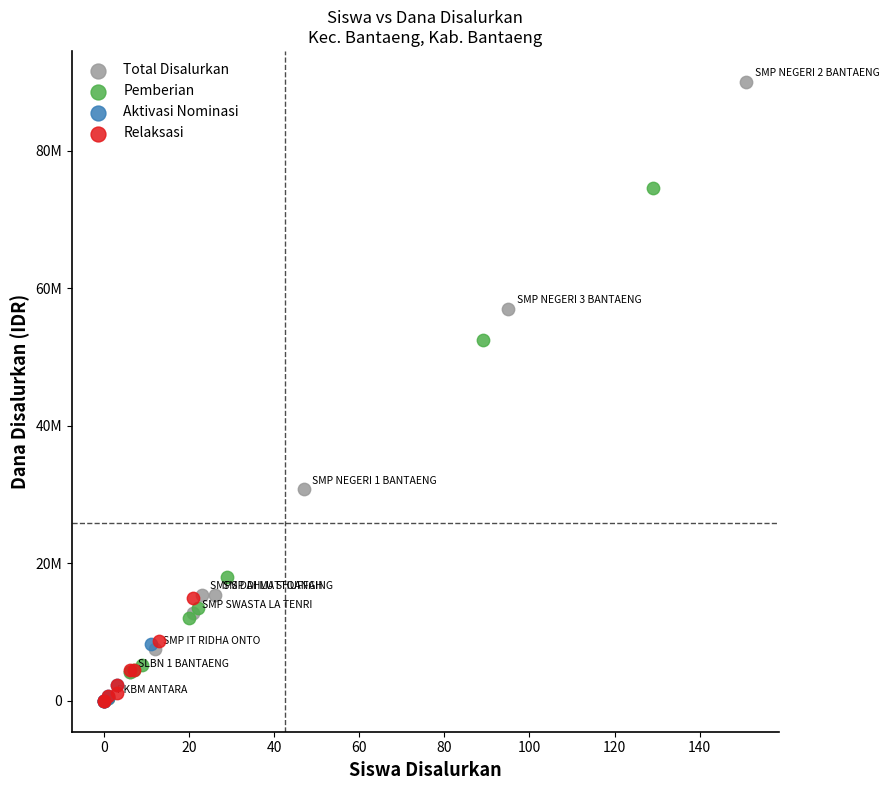

Which series reaches the maximum Y coordinate?

Total Disalurkan